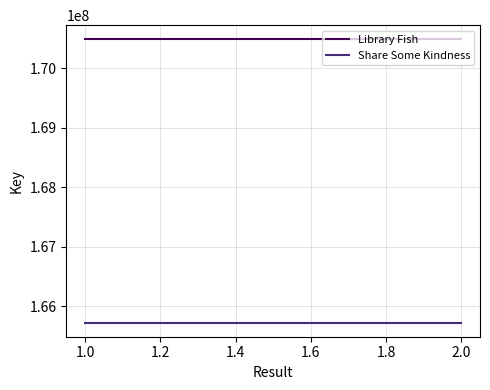

Which series has the widest spread of values?

Library Fish